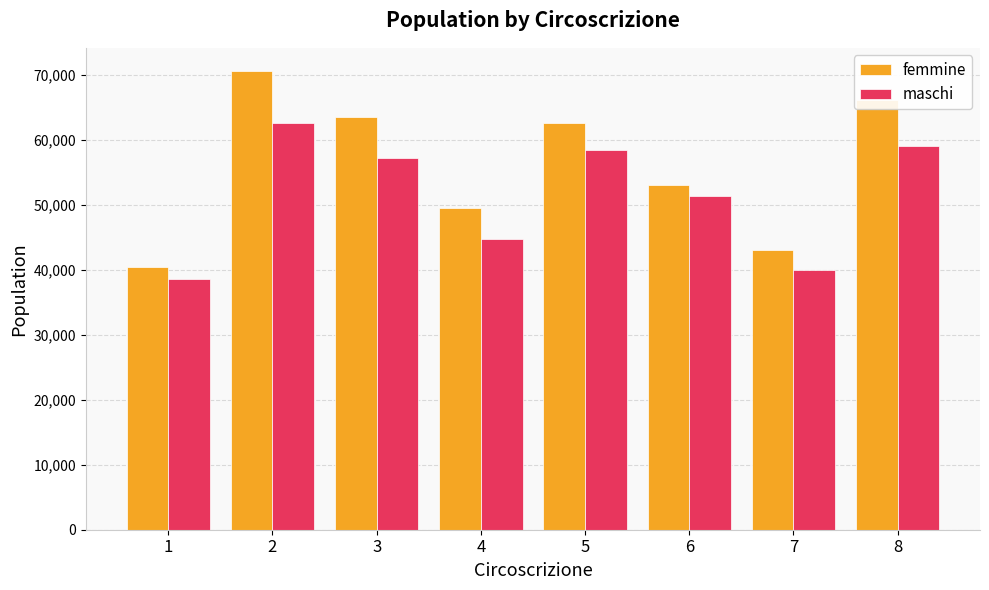

How many values in the femmine series are below 62655?

4